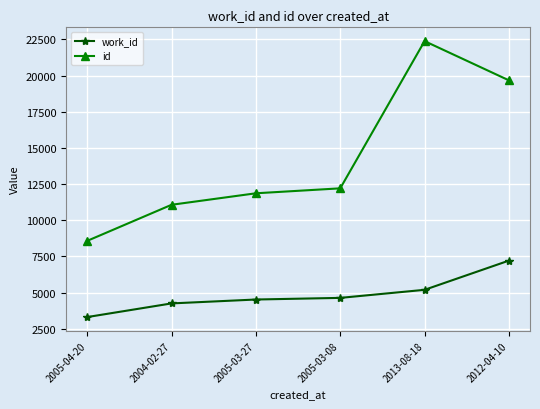

Reading left to right, transcribe all the data shown in this chart.

work_id: 3310	4253	4522	4635	5192	7211
id: 8576	11069	11863	12205	22377	19667